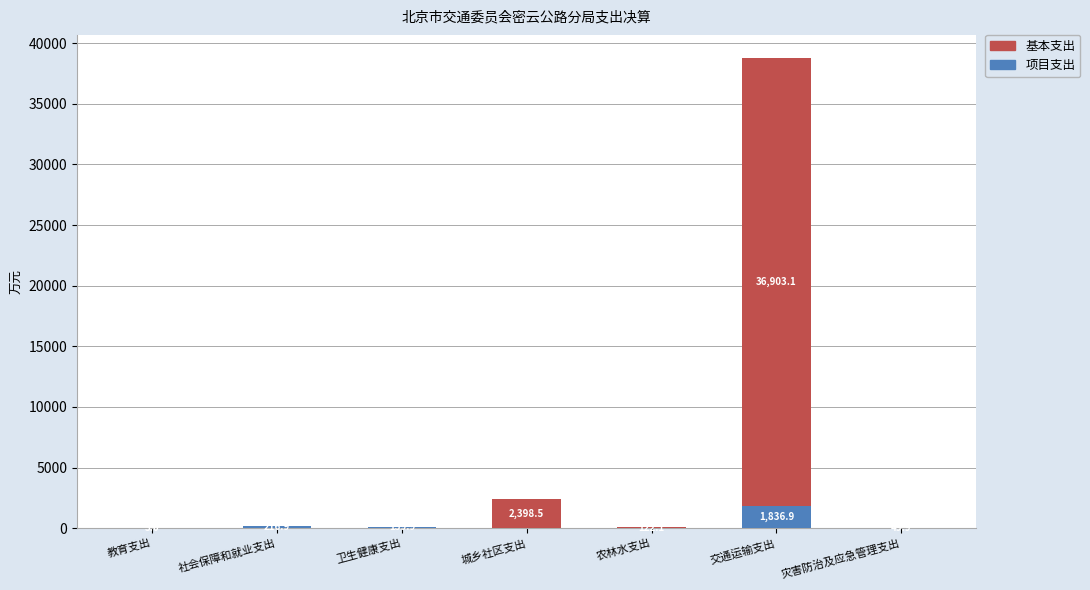

What is the maximum value for 基本支出?

1836.9